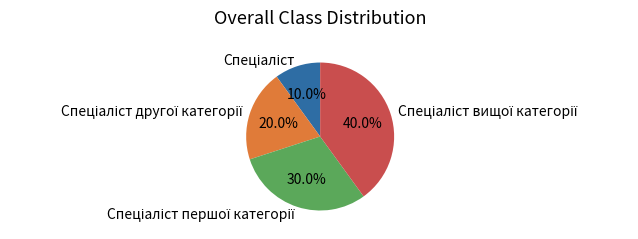

Count the number of slices in the pie.

4